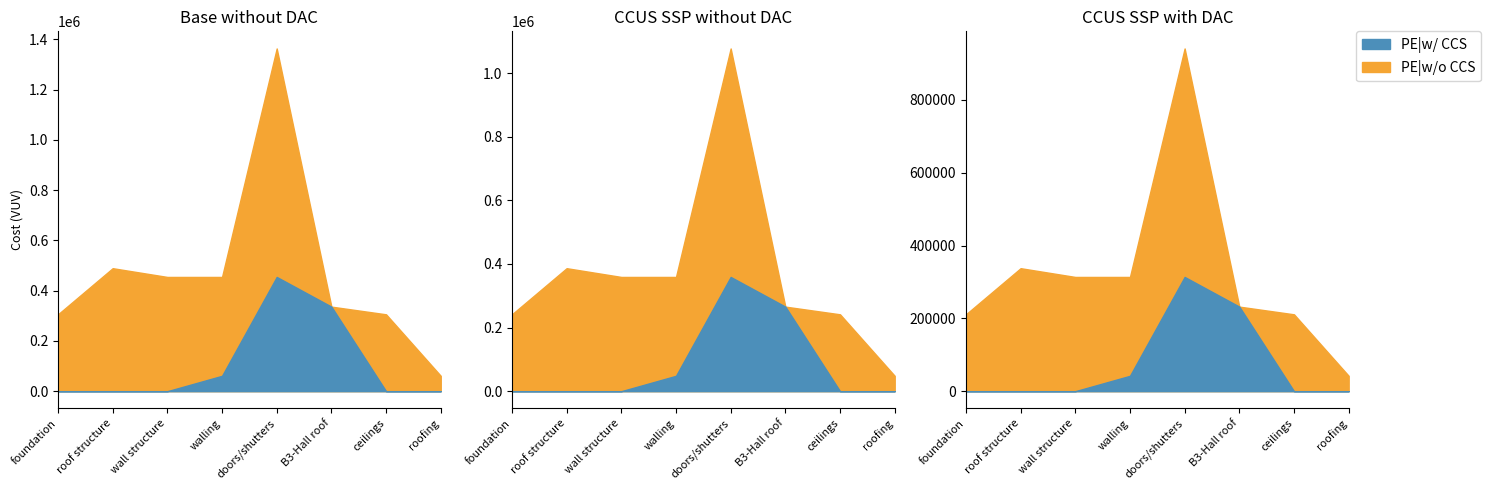

True or false: PE|w/o CCS has a value of 454750 at walling.

True